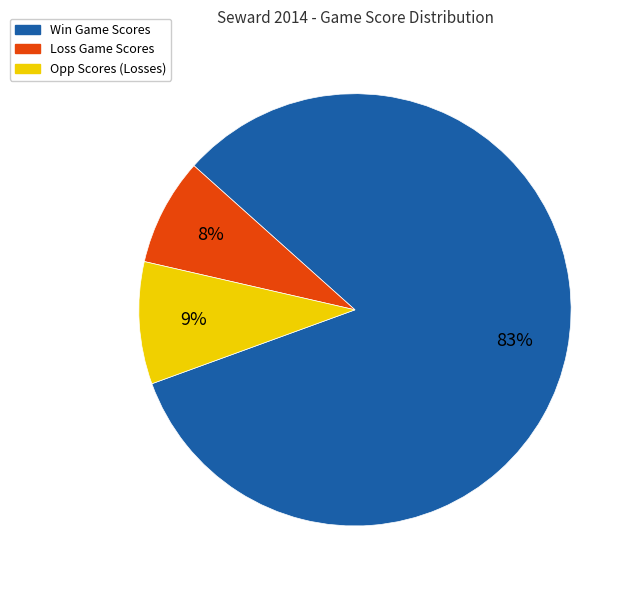

The Win Game Scores slice represents 83% of the pie. True or false?

True